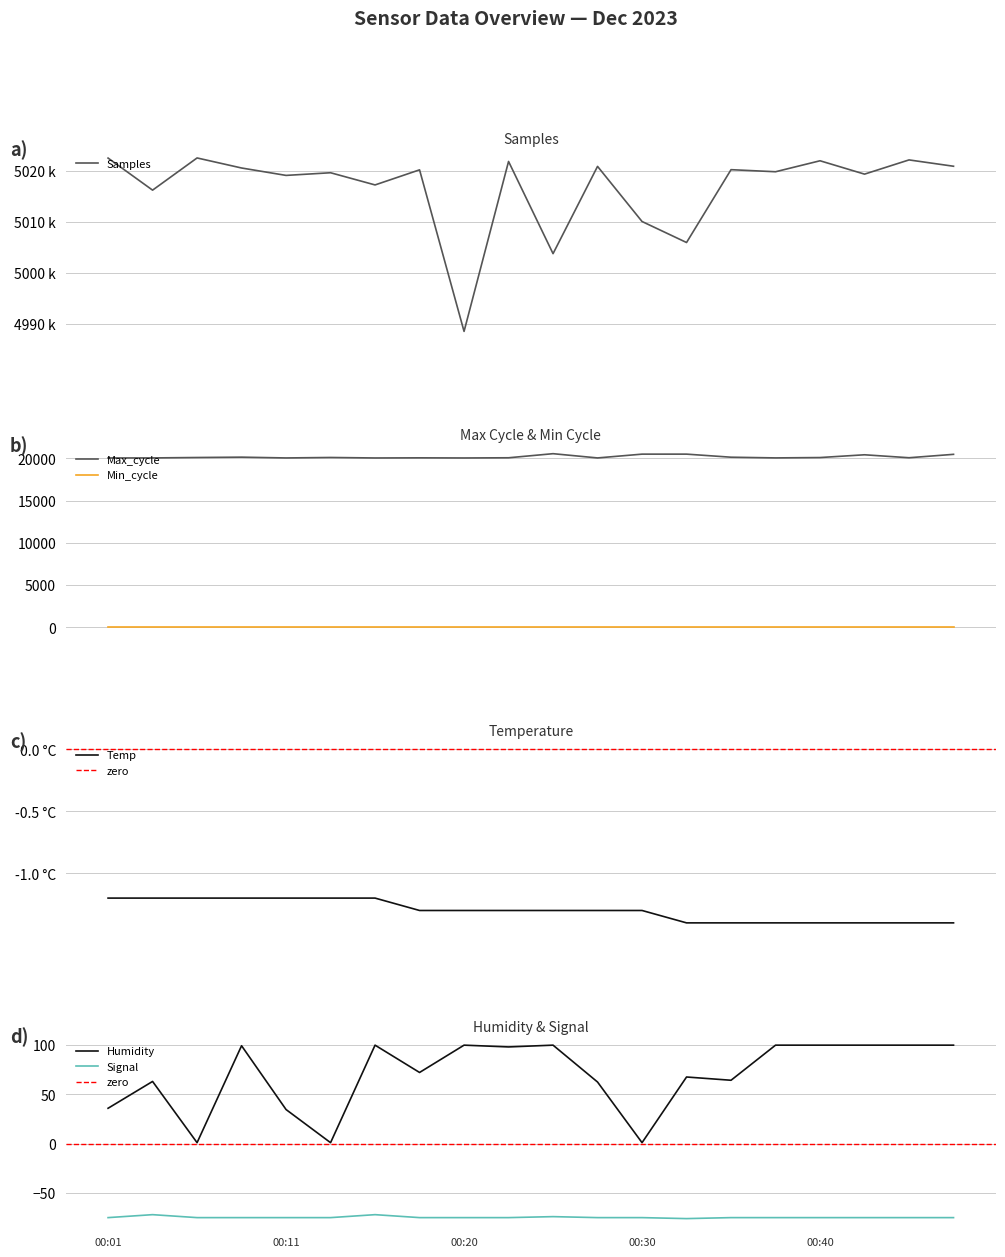

True or false: Signal and Humidity cross at least once.

False